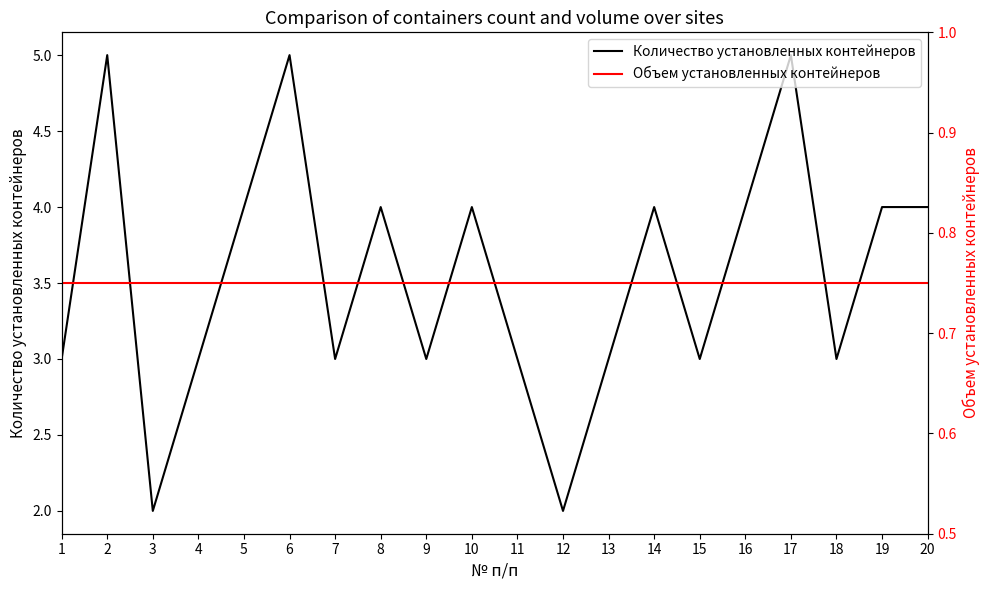

Reading right to left, list all the values displayed in this chart.

Количество установленных контейнеров: 20=4.0	19=4.0	18=3.0	17=5.0	16=4.0	15=3.0	14=4.0	13=3.0	12=2.0	11=3.0	10=4.0	9=3.0	8=4.0	7=3.0	6=5.0	5=4.0	4=3.0	3=2.0	2=5.0	1=3.0
Объем установленных контейнеров: 20=0.8	19=0.8	18=0.8	17=0.8	16=0.8	15=0.8	14=0.8	13=0.8	12=0.8	11=0.8	10=0.8	9=0.8	8=0.8	7=0.8	6=0.8	5=0.8	4=0.8	3=0.8	2=0.8	1=0.8